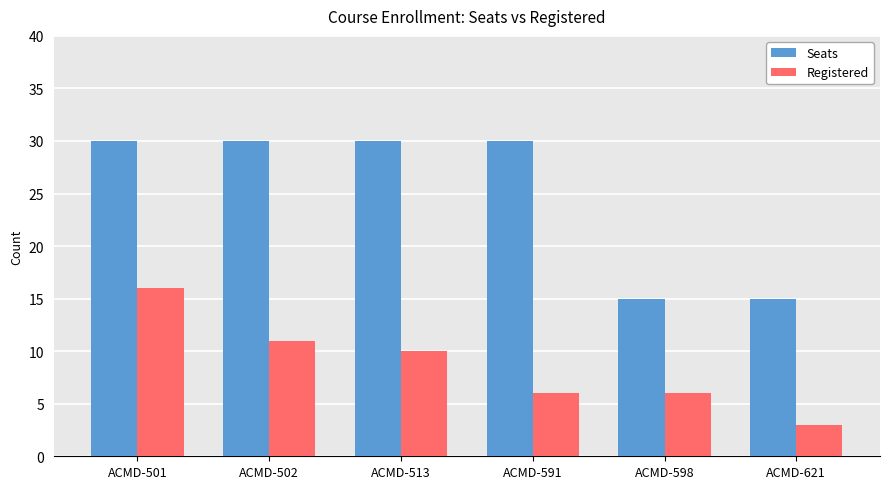

The Seats series shows 22 at ACMD-598. True or false?

False